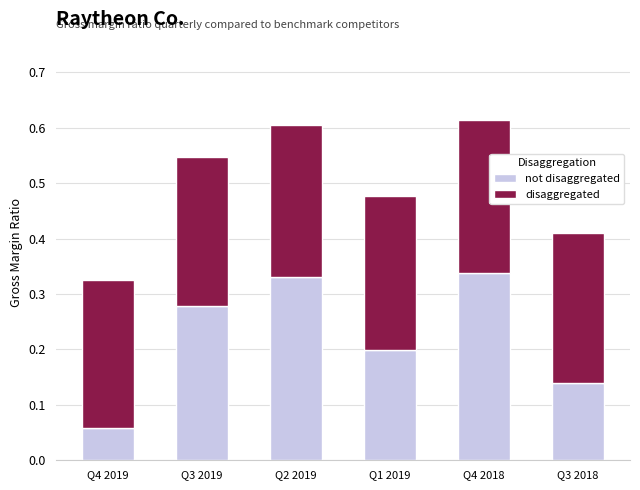

What is the total value across all series at Q2 2019?

0.6